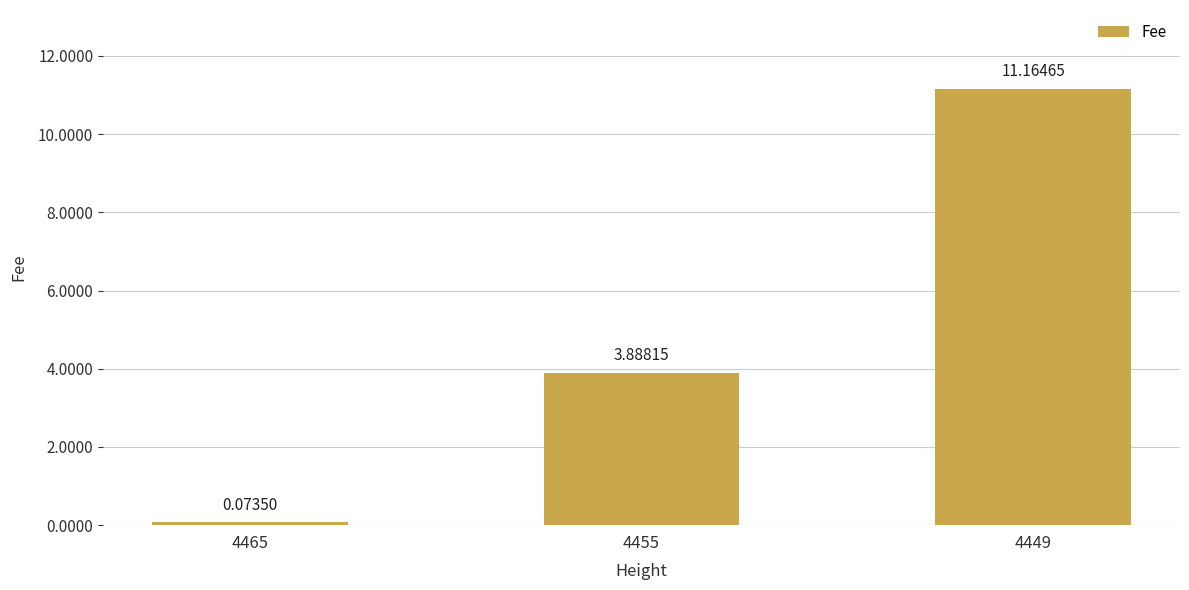

True or false: the data shows 5.9 at 4455.

False